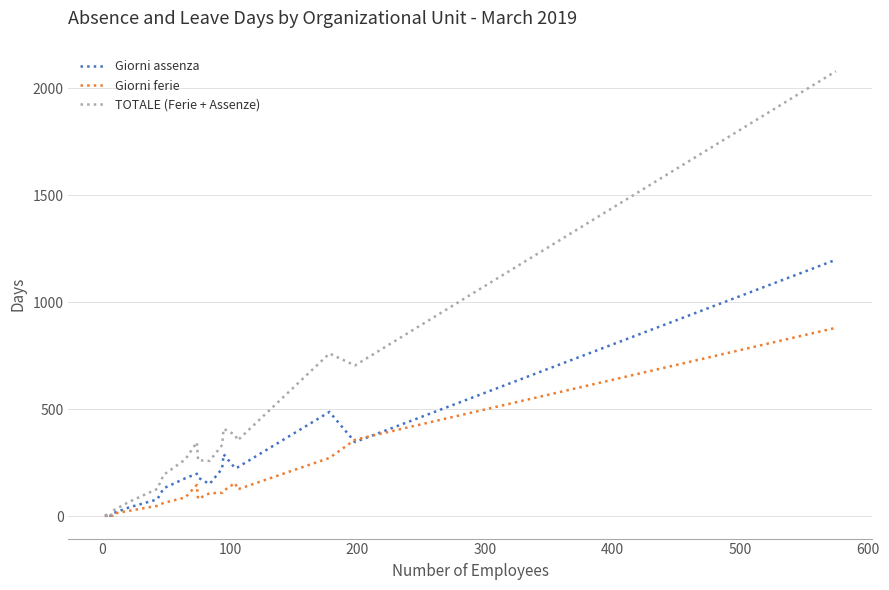

True or false: Giorni assenza has a value of 193 at 14.

False